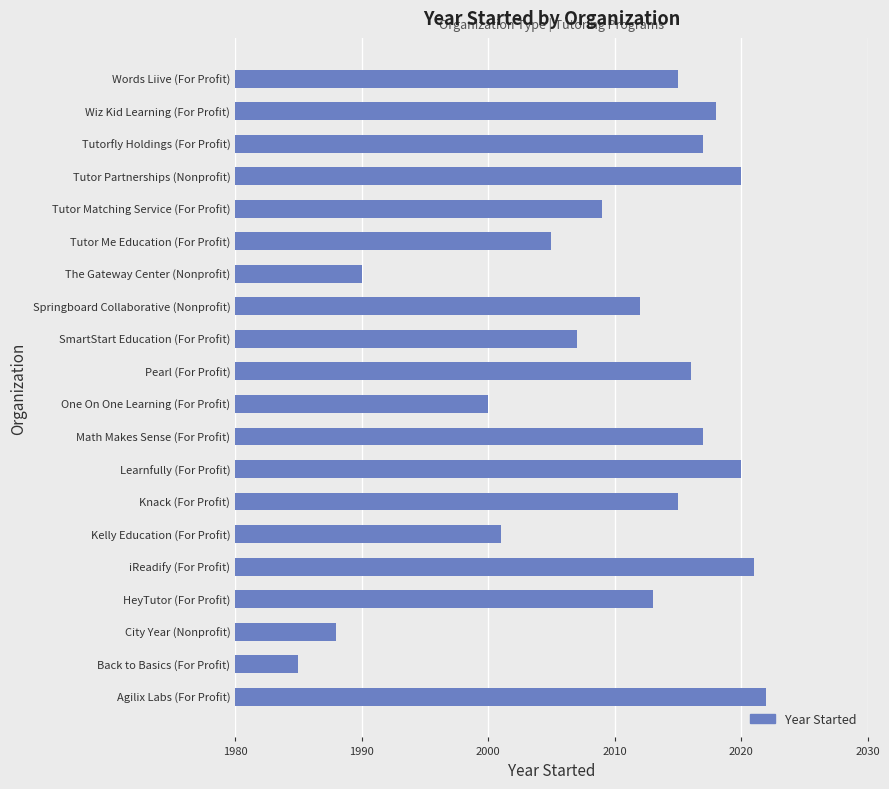

What is the smallest value displayed?

1985